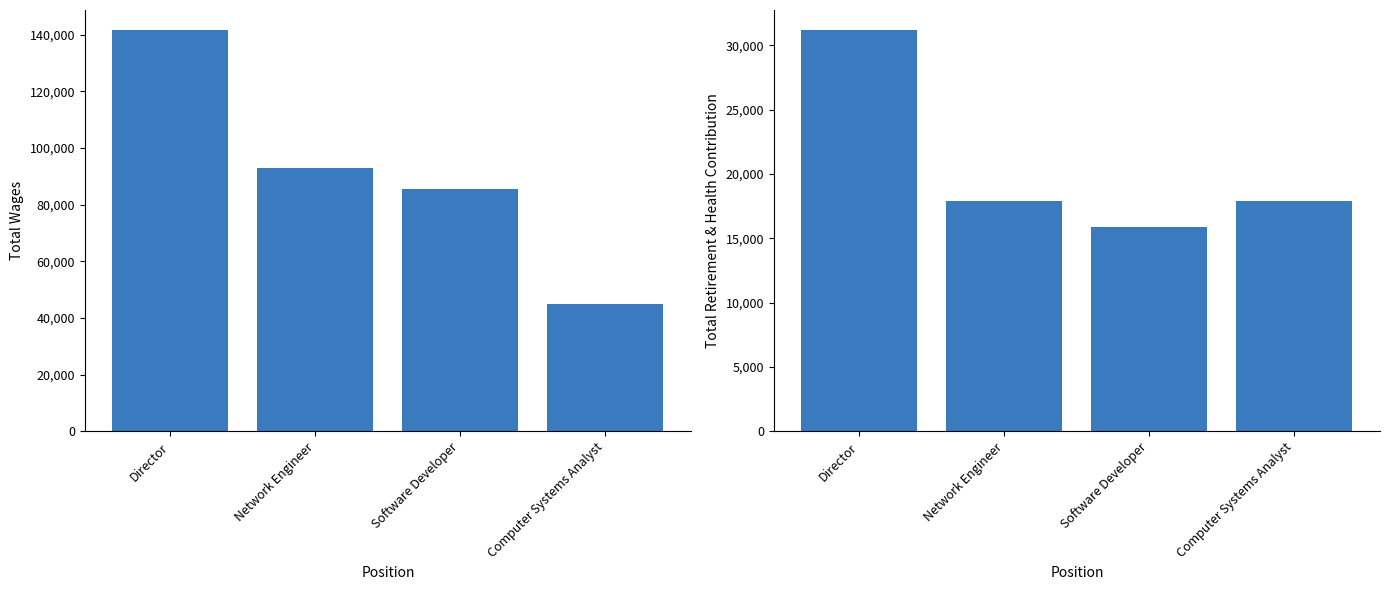

What value does the Total Retirement & Health Contribution series have at Director, to the nearest 50?

31200